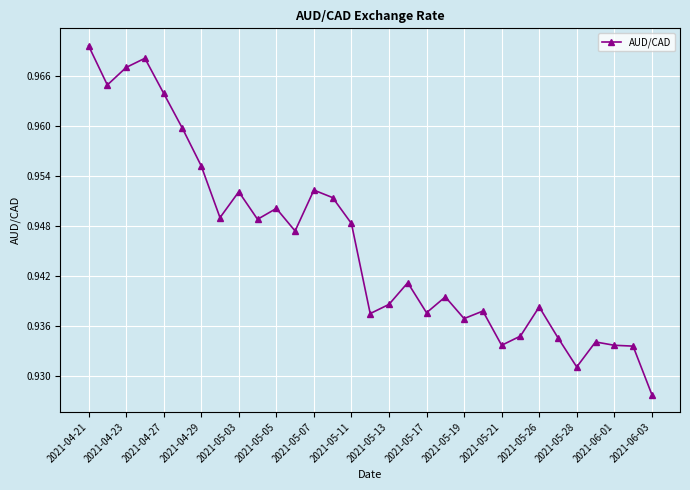

Count the values in the range 0 to 1.

31